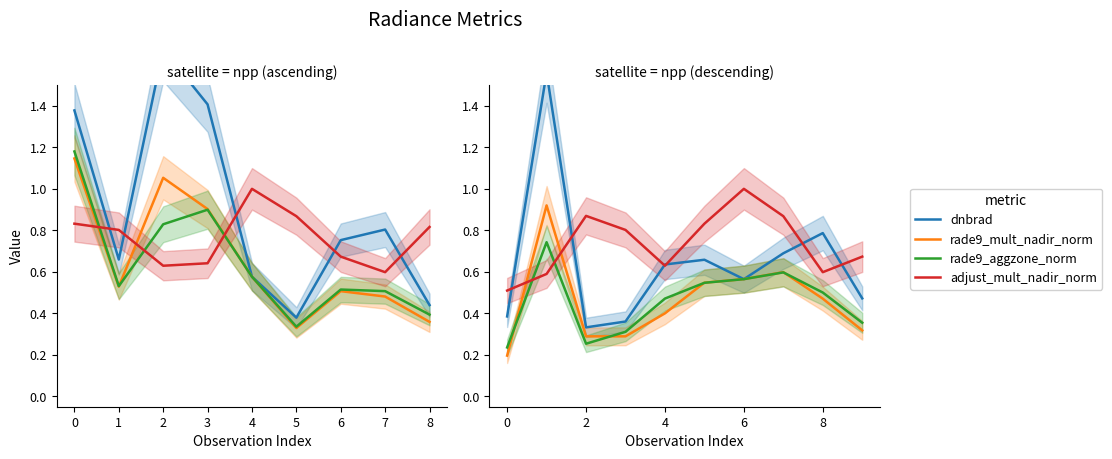

What is the label of the 5th point from the right?

4